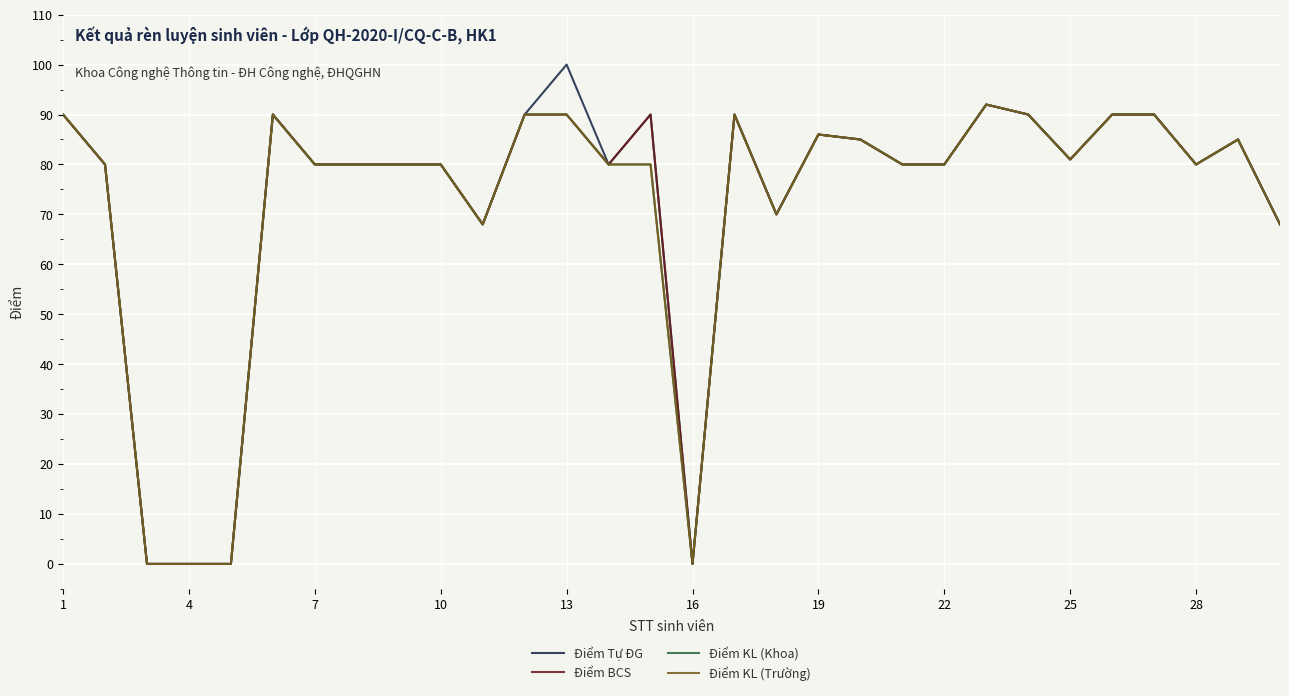

Does the chart have visible grid lines?

Yes